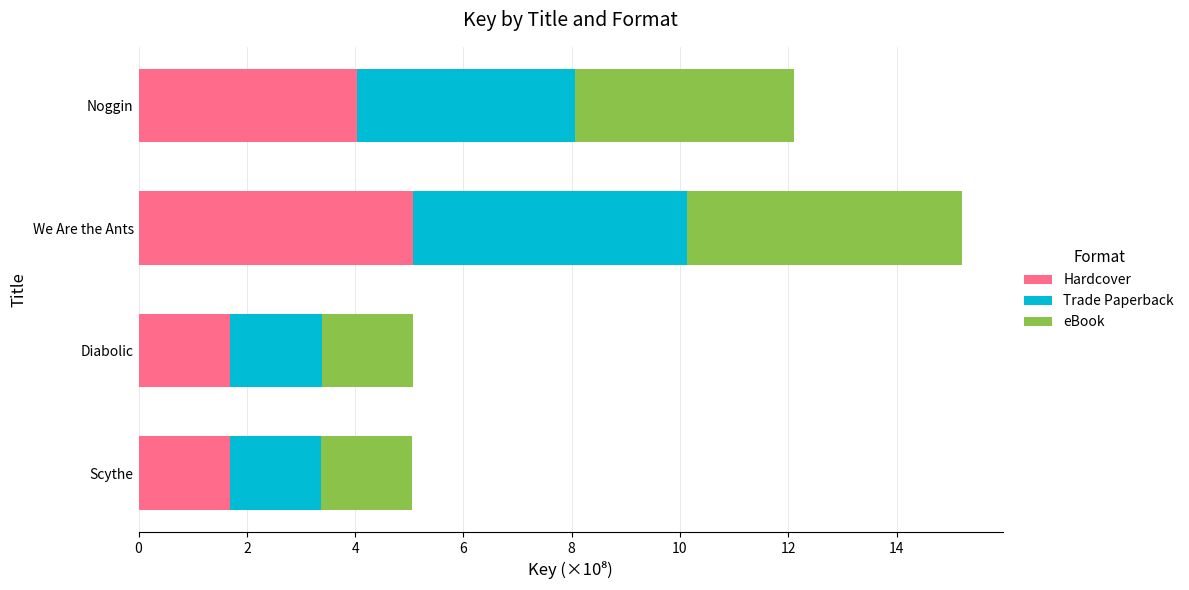

What is the difference between the Hardcover values at Scythe and Noggin?

2.4